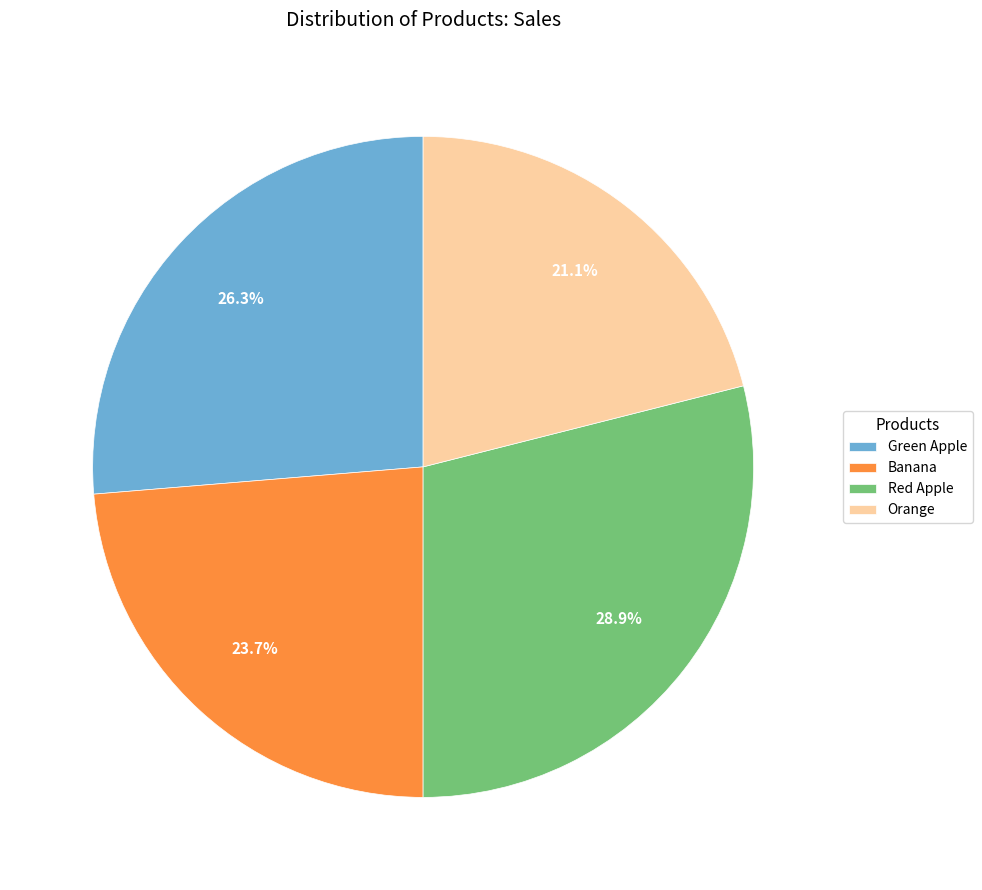

To the nearest percent, what is the average slice percentage?

25%